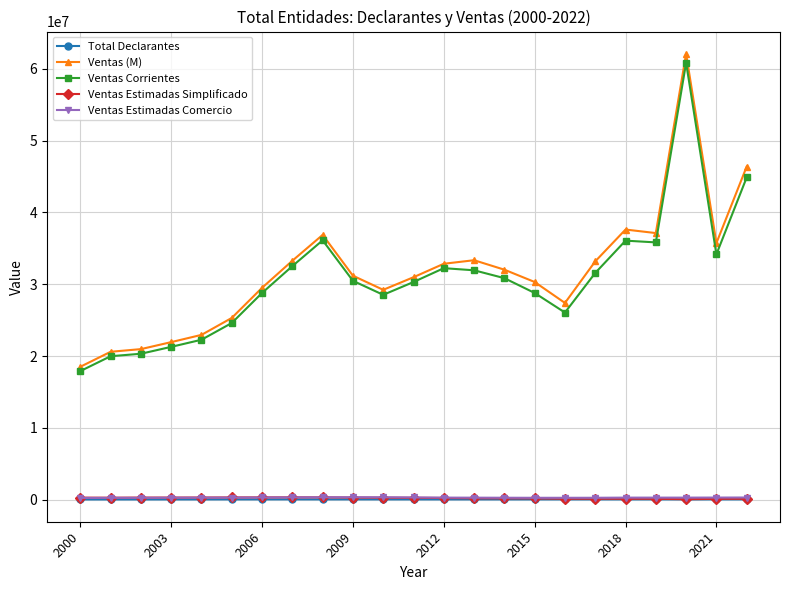

What is the minimum value for Ventas Corrientes?

17910123